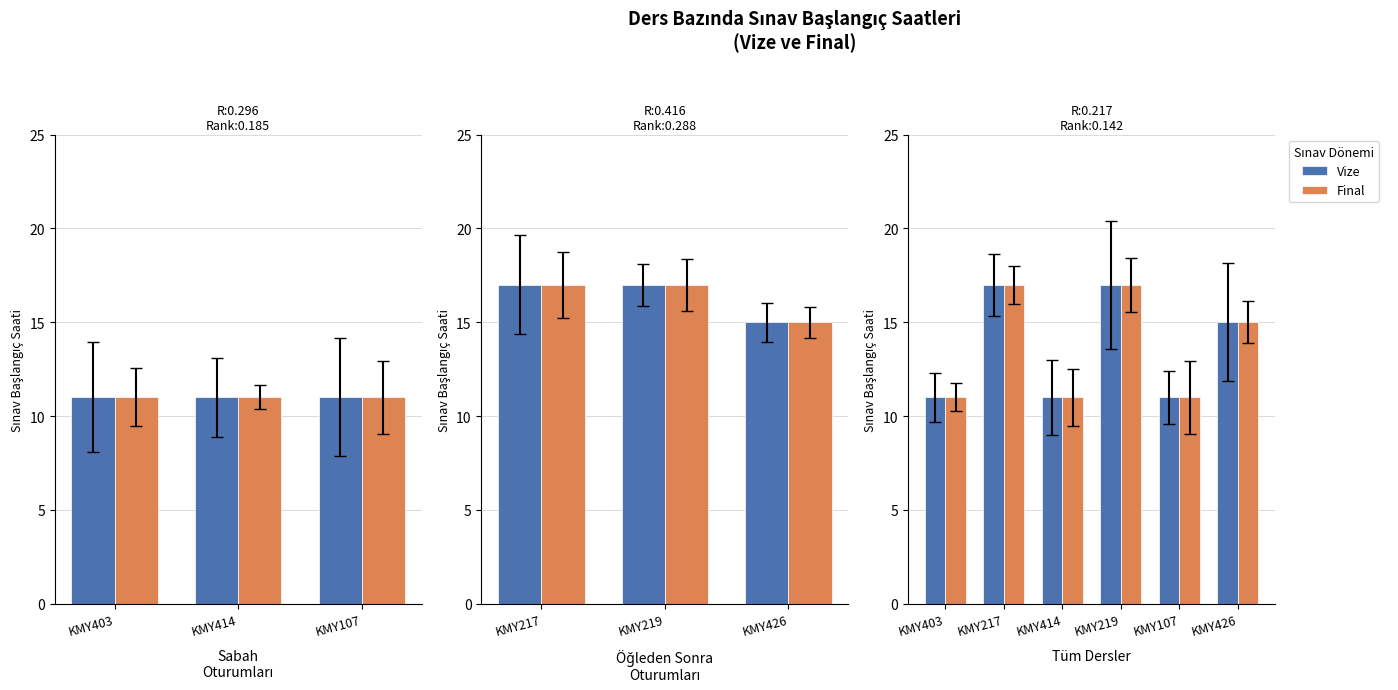

Between KMY426 and KMY107, which is larger?

KMY426